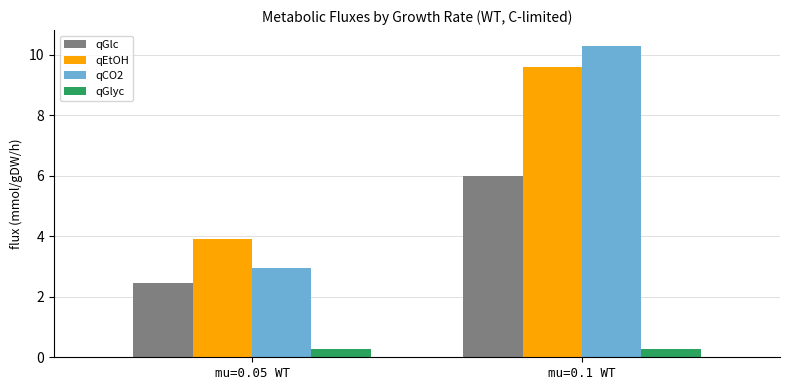

What is the difference between the maximum and minimum values in the qCO2 series?

7.4